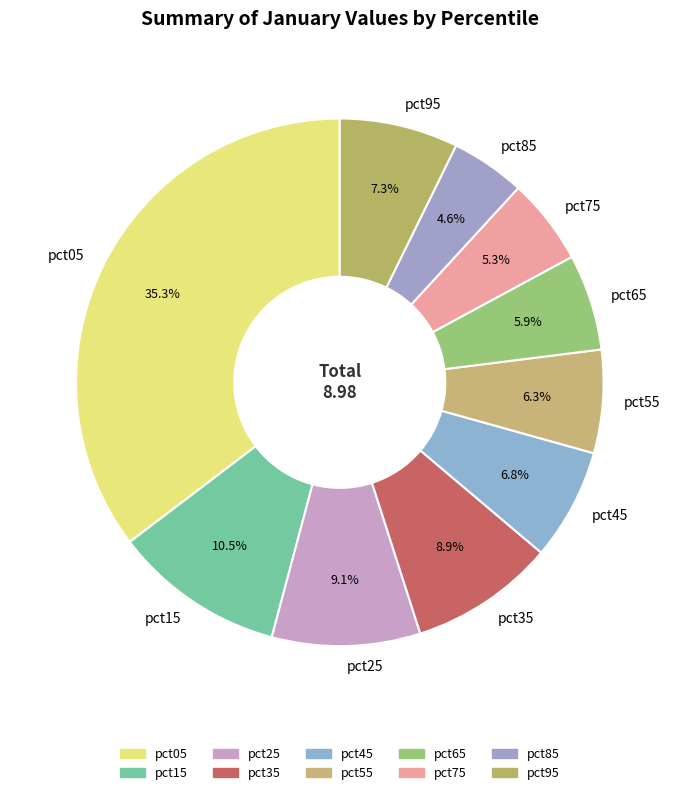

What is the ratio of the value at pct15 to the value at pct05?

0.3